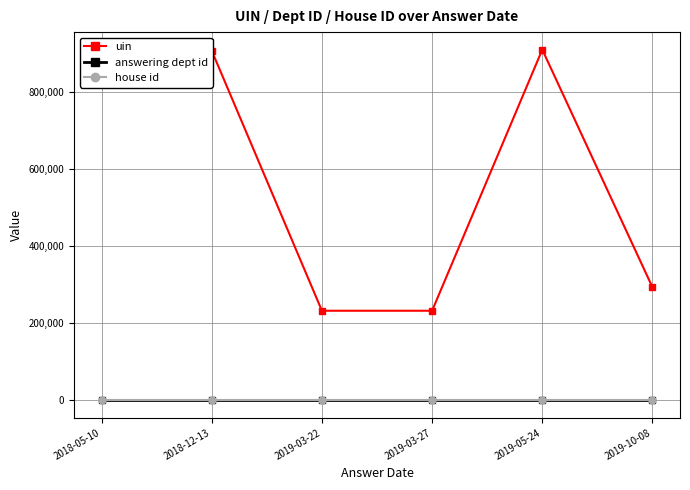

The value of uin at 2018-12-13 is 438742. True or false?

False